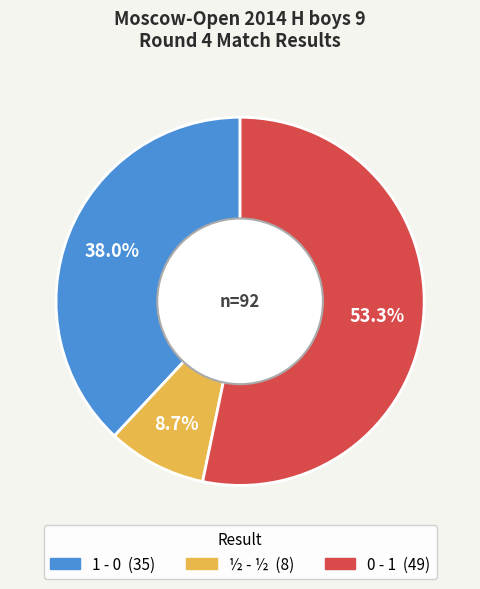

To the nearest percent, what is the difference between the ½ - ½ and 1 - 0 slice percentages?

29%